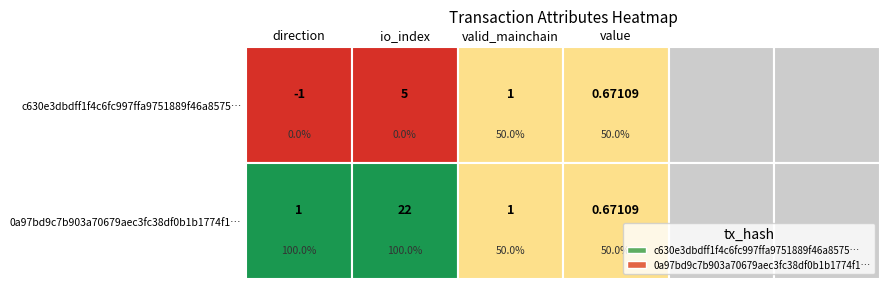

Which series has the largest total across all categories?

0a97bd9c7b903a70679aec3fc38df0b1b1774f1